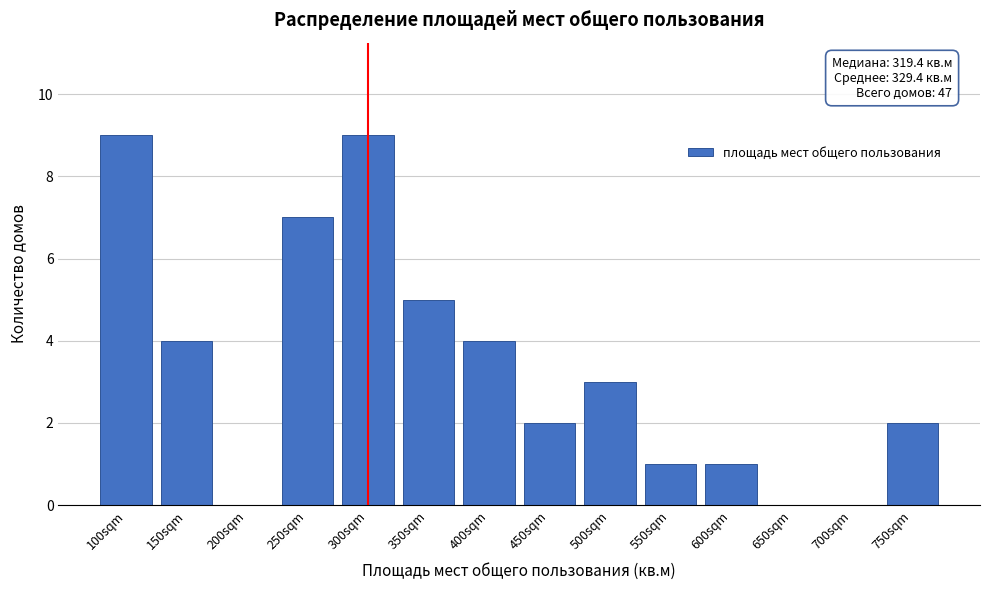

Reading left to right, extract all data points from this chart.

100sqm=9	150sqm=4	200sqm=0	250sqm=7	300sqm=9	350sqm=5	400sqm=4	450sqm=2	500sqm=3	550sqm=1	600sqm=1	650sqm=0	700sqm=0	750sqm=2